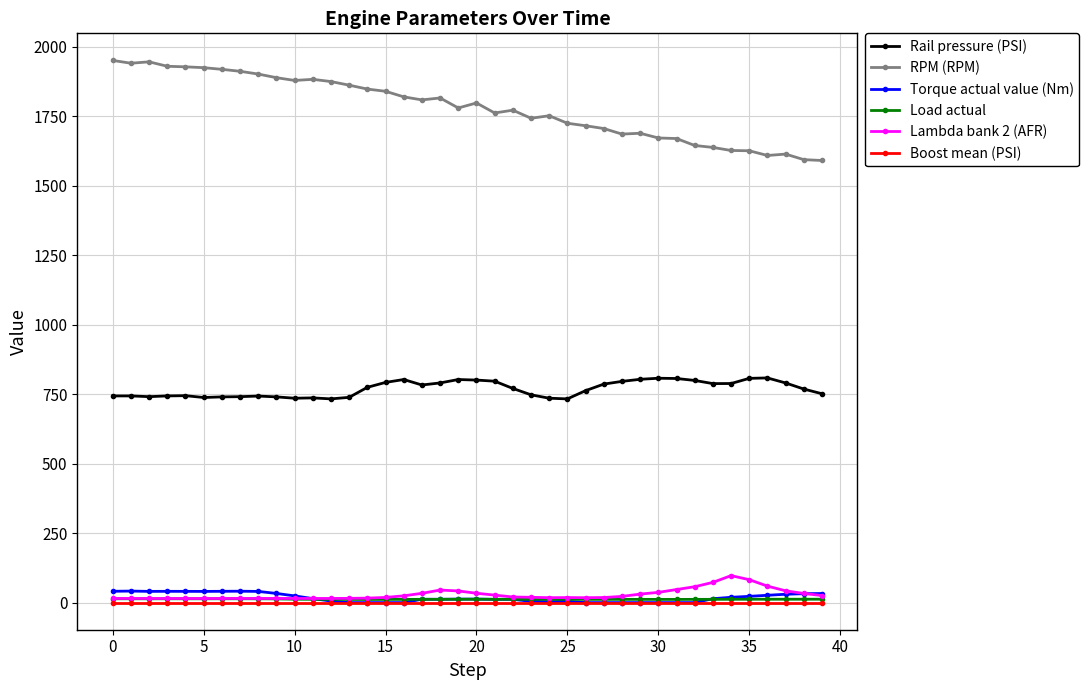

True or false: Load actual and RPM (RPM) intersect in this chart.

False